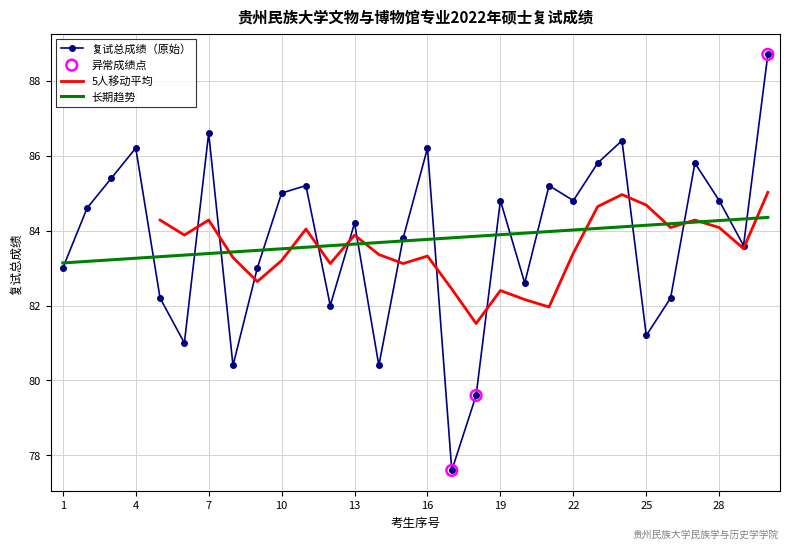

What is the ratio of the value at 8 to the value at 14?

1.0